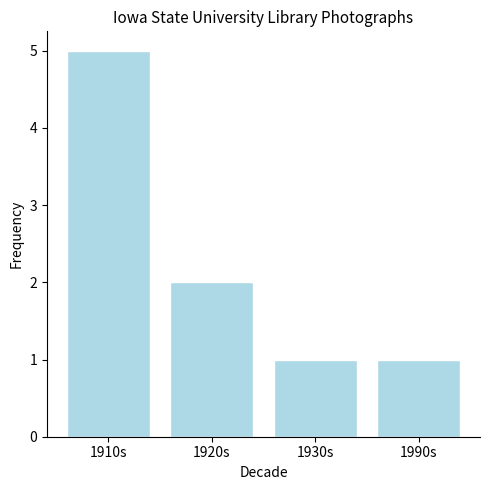

What is the average value?

2